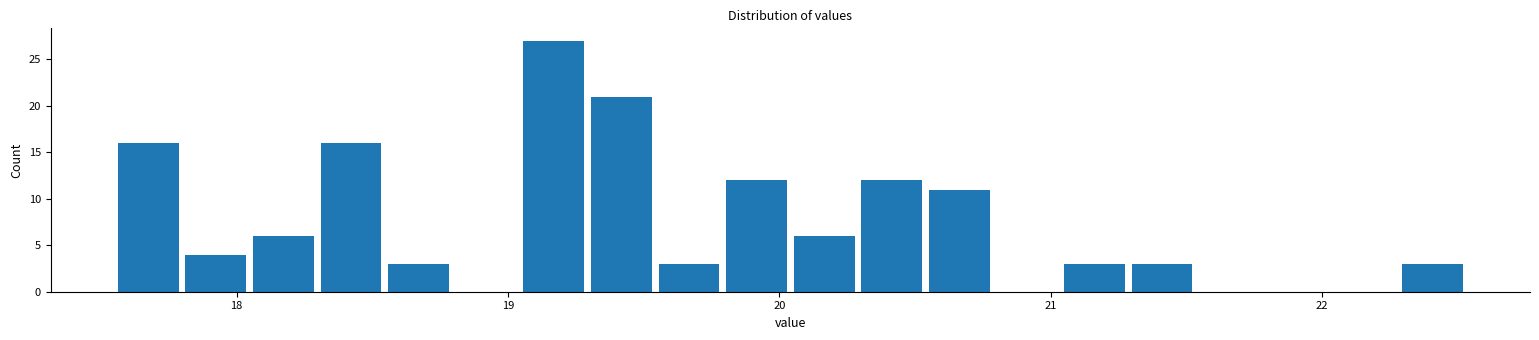

Around what value on the x-axis is the tallest bar? Give the approximate position of its centre, as read against the axis.

19.2